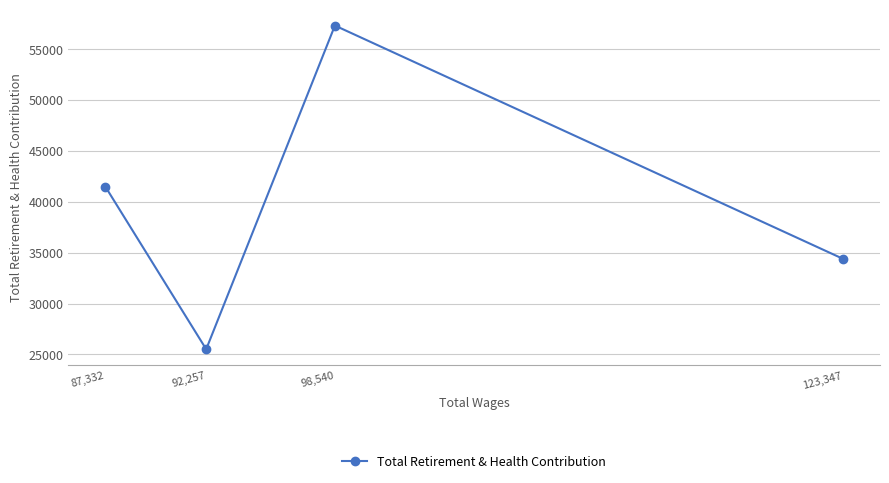

Reading left to right, list all the values displayed in this chart.

87,332=41487	92,257=25516	98,540=57296	123,347=34387